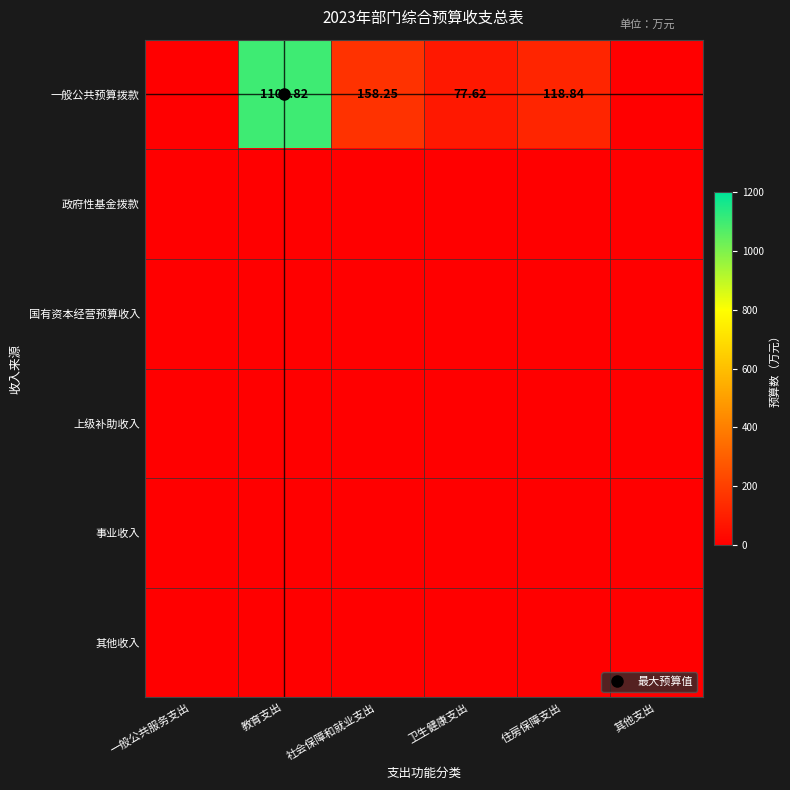

True or false: 国有资本经营预算收入 has a value of 0.0 at 一般公共服务支出.

True